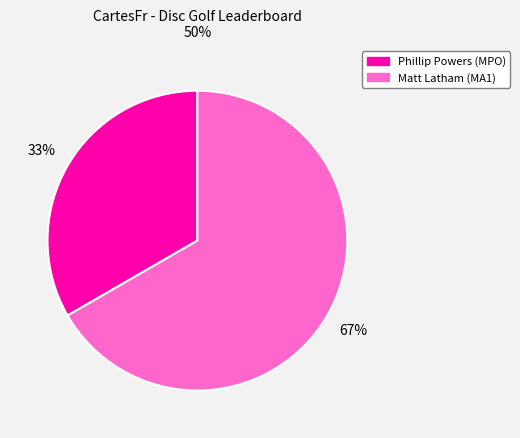

How many slices are in this pie chart?

2